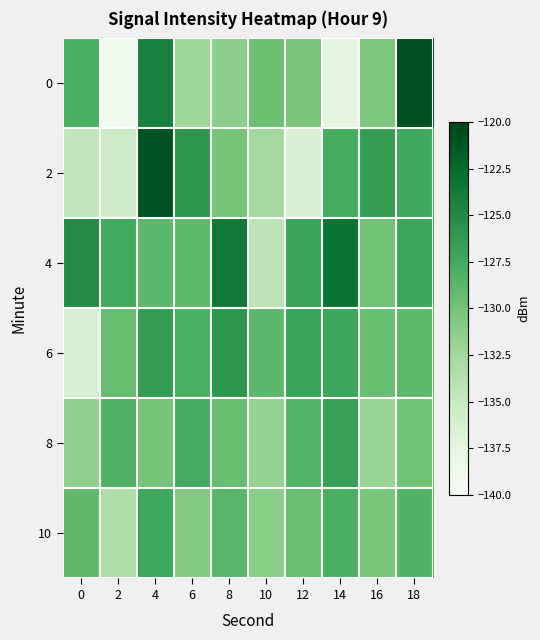

At which category is the sum across all series the highest?

4